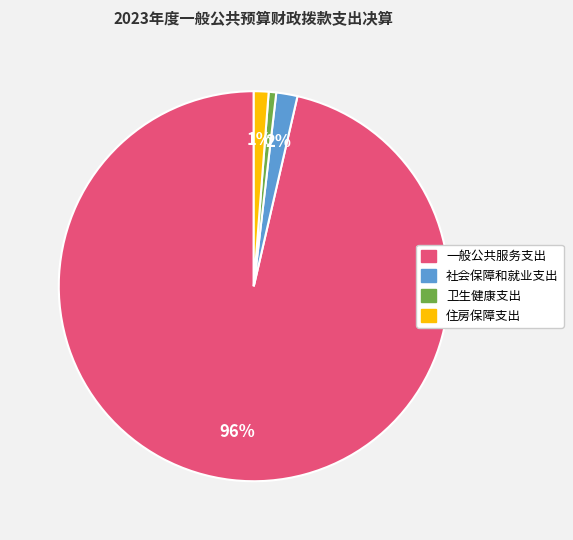

Which slice represents more than half of the pie?

一般公共服务支出